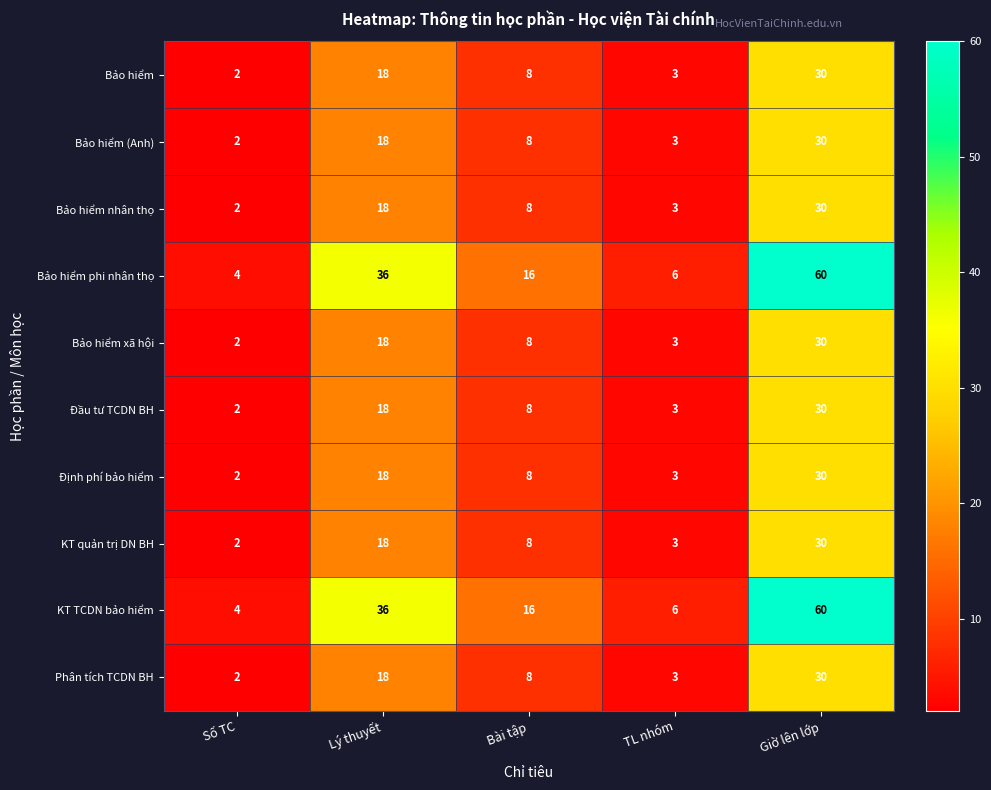

Which category has the lowest value across all series?

Số TC